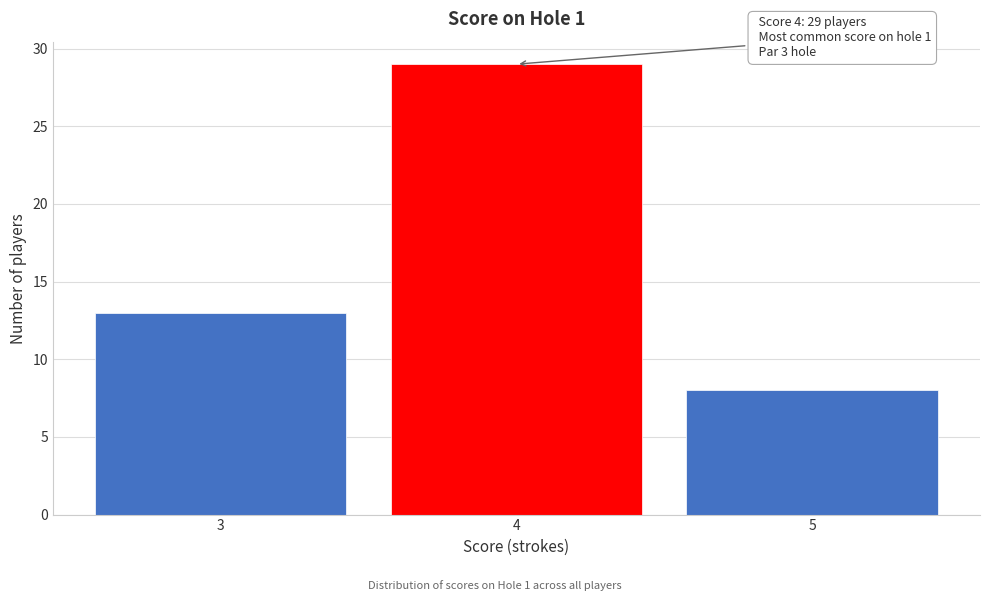

Reading left to right, what are all the values shown in this chart?

13	29	8